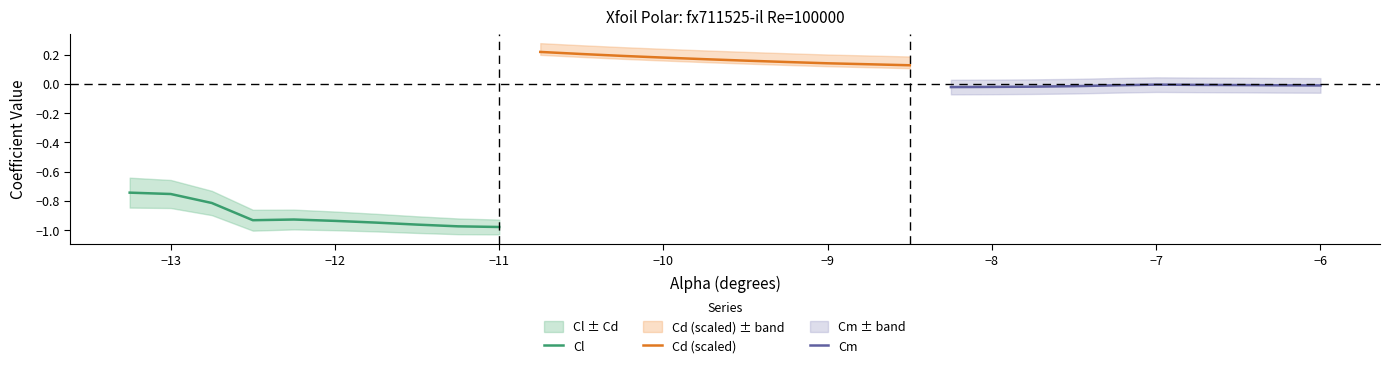

Which series has the largest range (max minus min)?

Cl